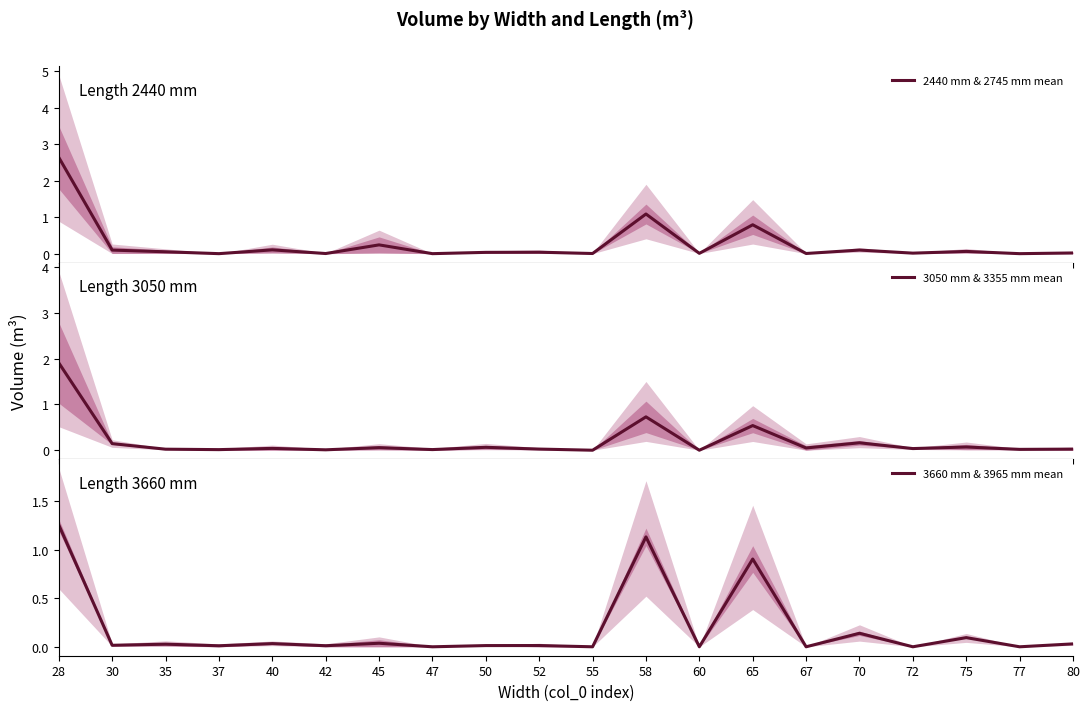

How many lines are shown in the chart?

3